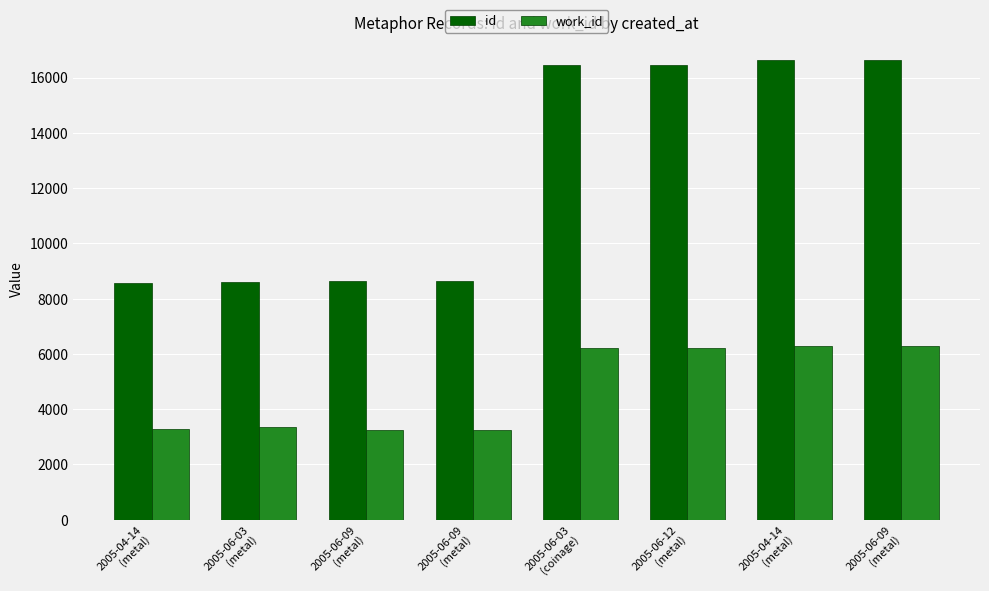

What is the average value of the id series?

12579